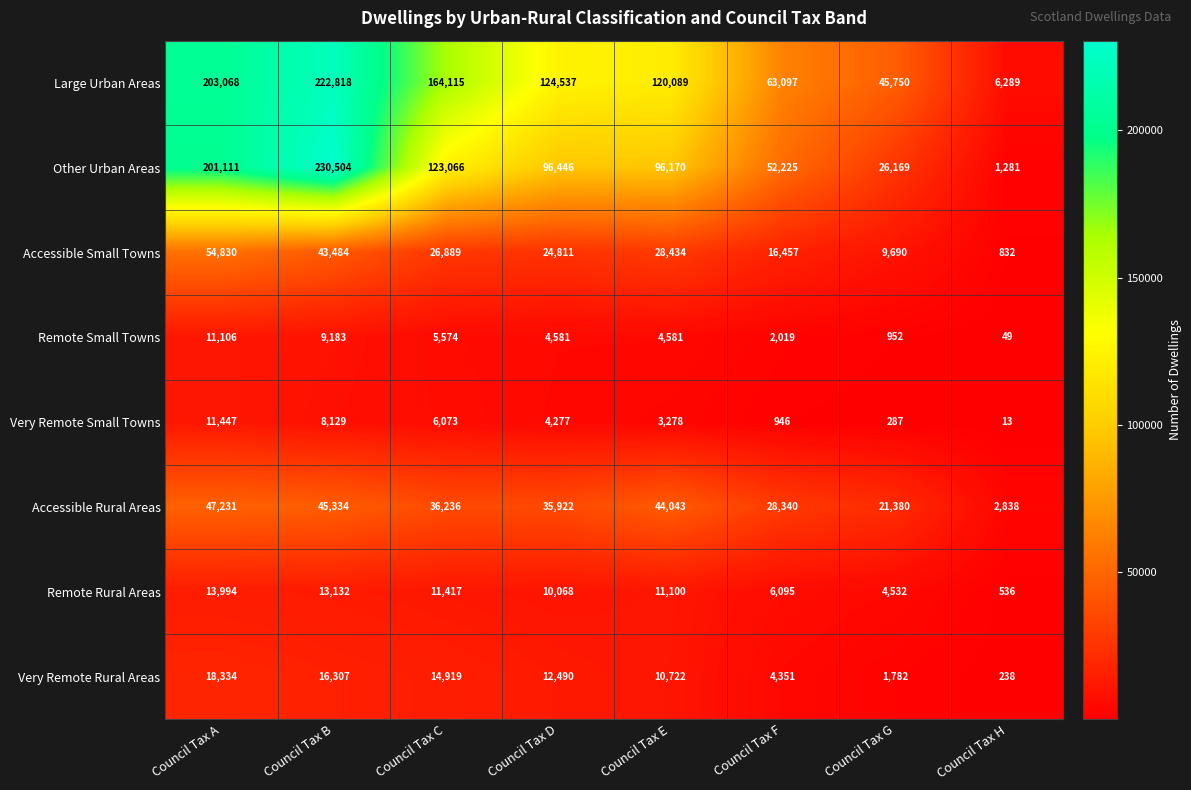

At which label does Accessible Rural Areas reach its minimum?

Council Tax H